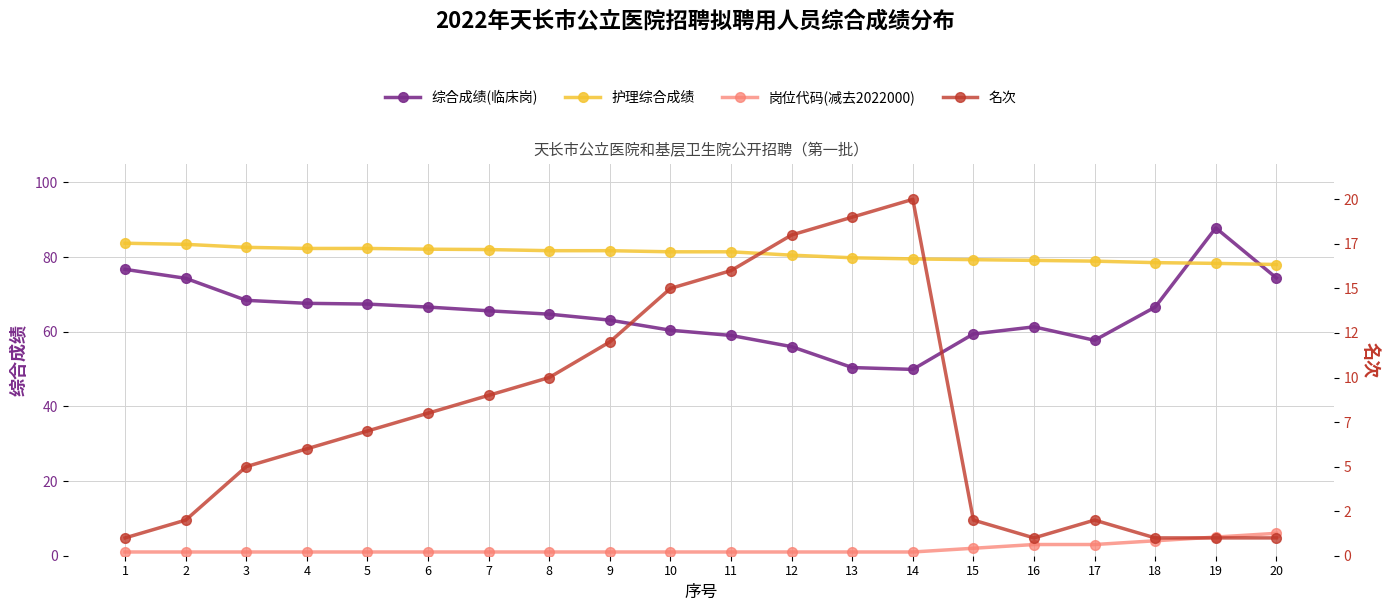

At which category is the sum across all series the highest?

19